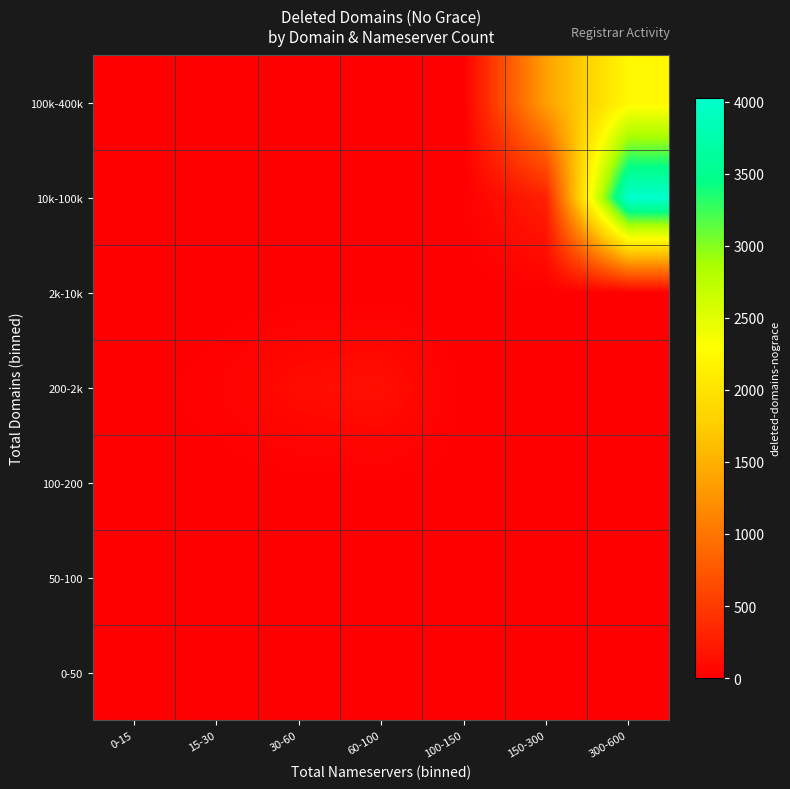

At which category is the sum across all series the highest?

300-600